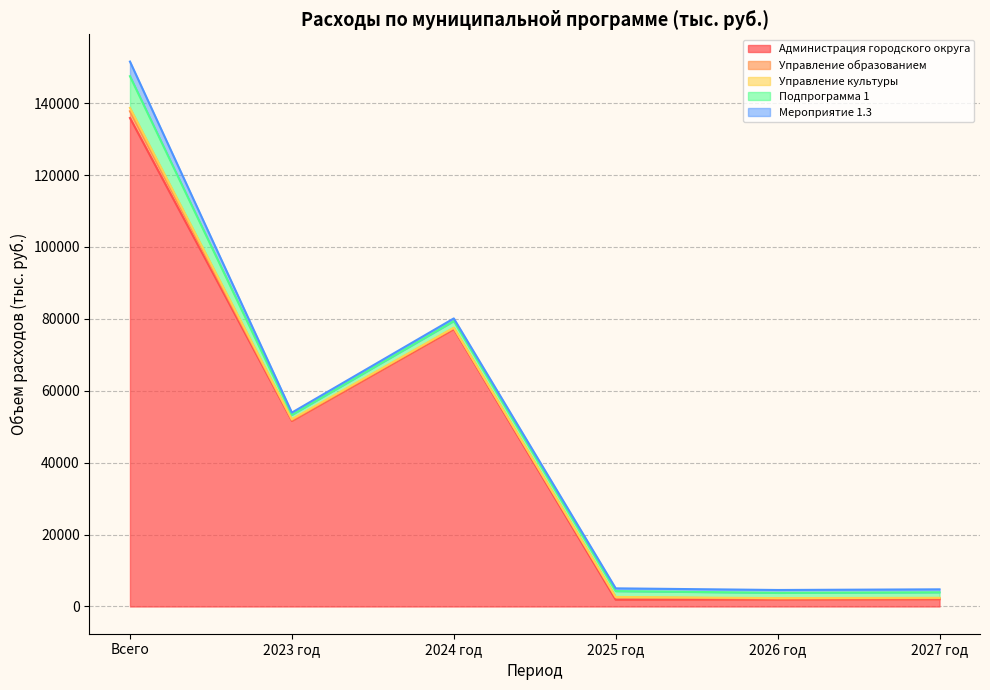

True or false: Управление образованием and Администрация городского округа cross at least once.

False